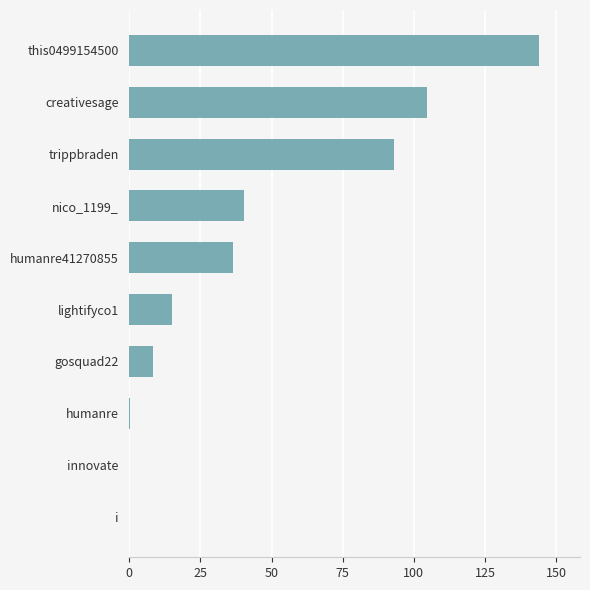

What is the average value?

44.2